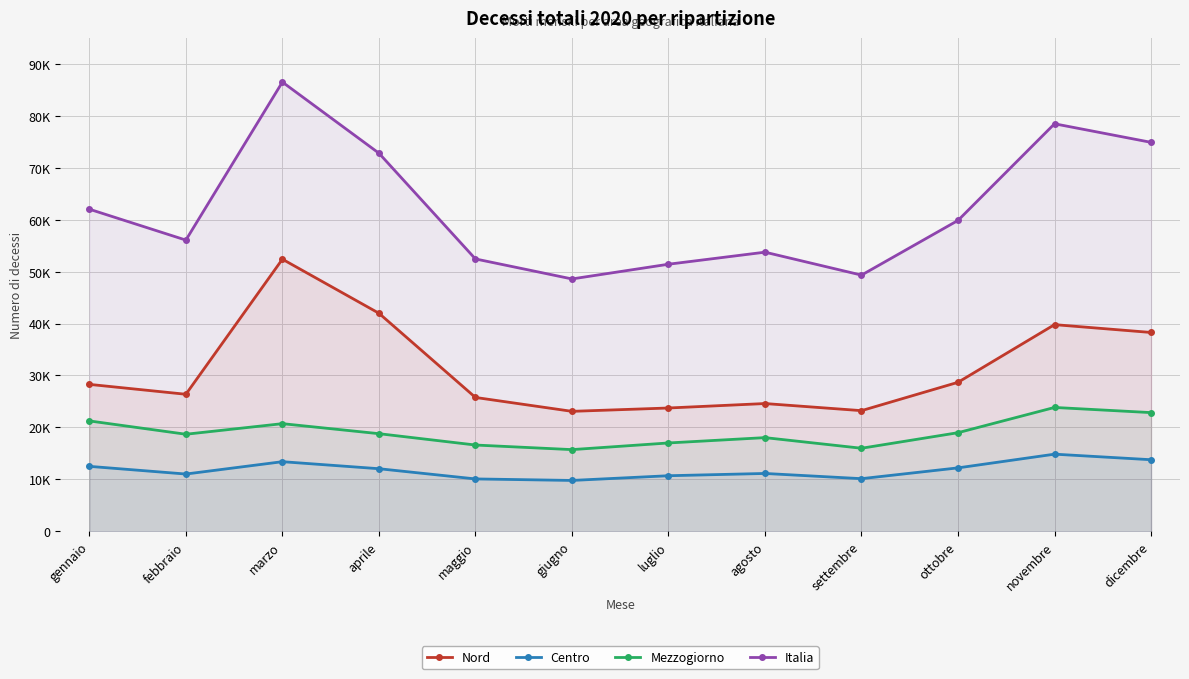

Which category has the highest value across all series?

marzo